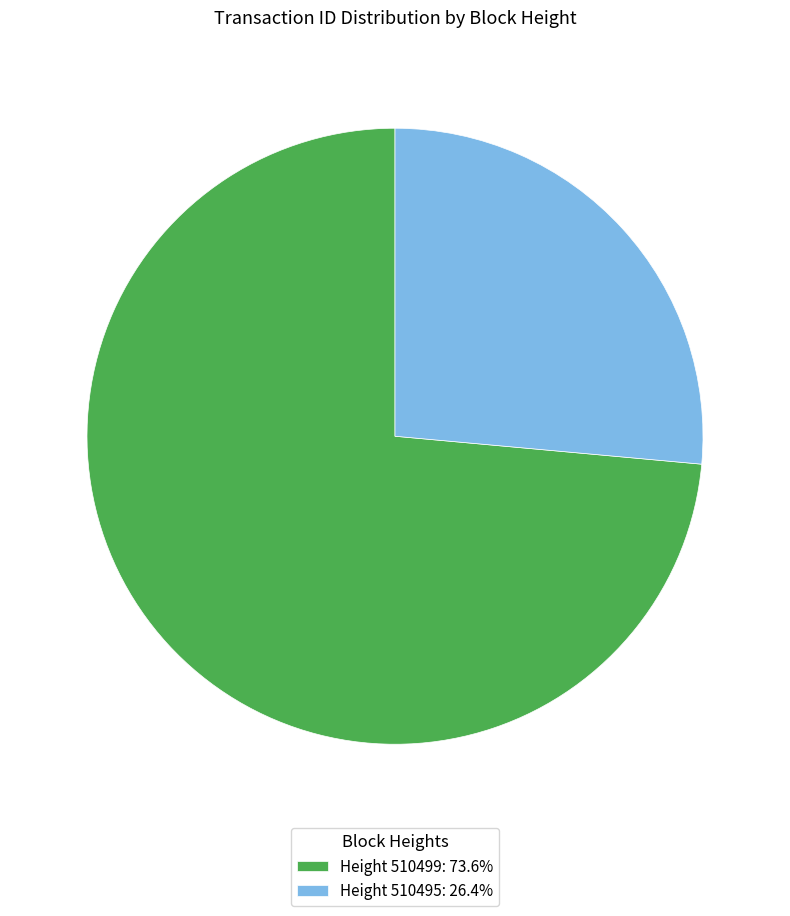

Combined, do Height 510499: 73.6% and Height 510495: 26.4% account for over 50%?

Yes